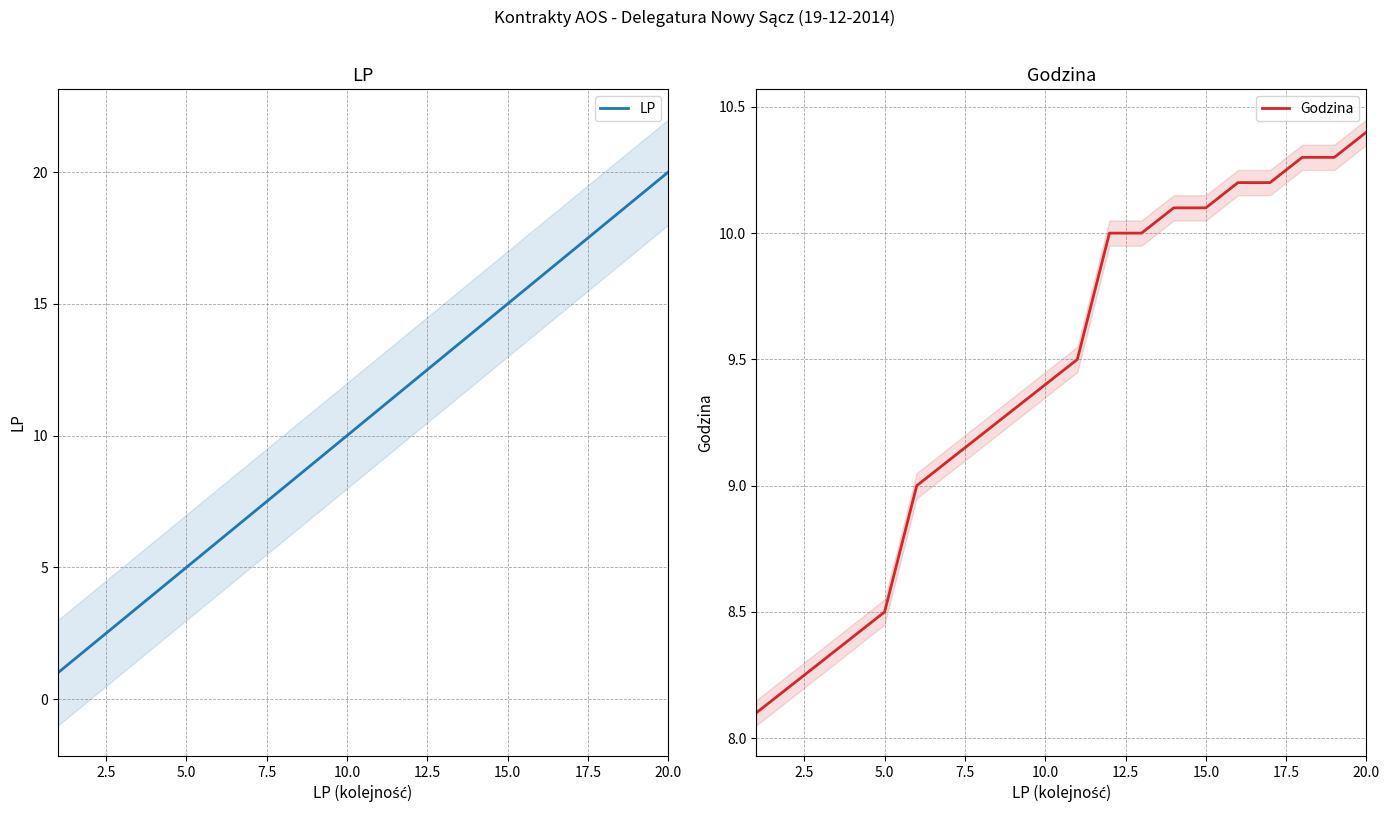

True or false: LP has a value of 4 at 10.0.

False